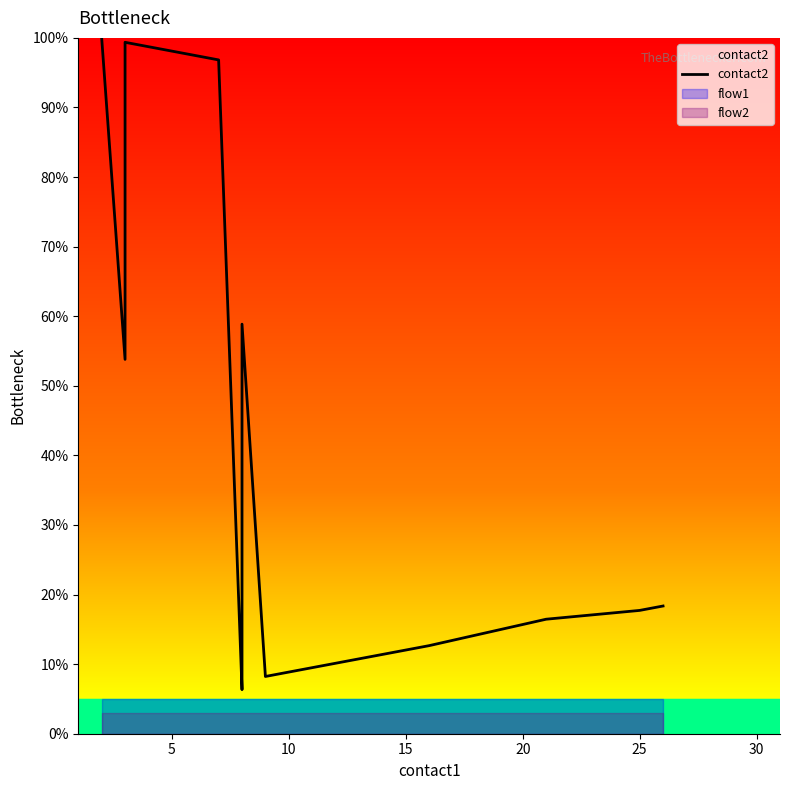

How many interior local valleys (lower than both neighbors) does the data have?

3